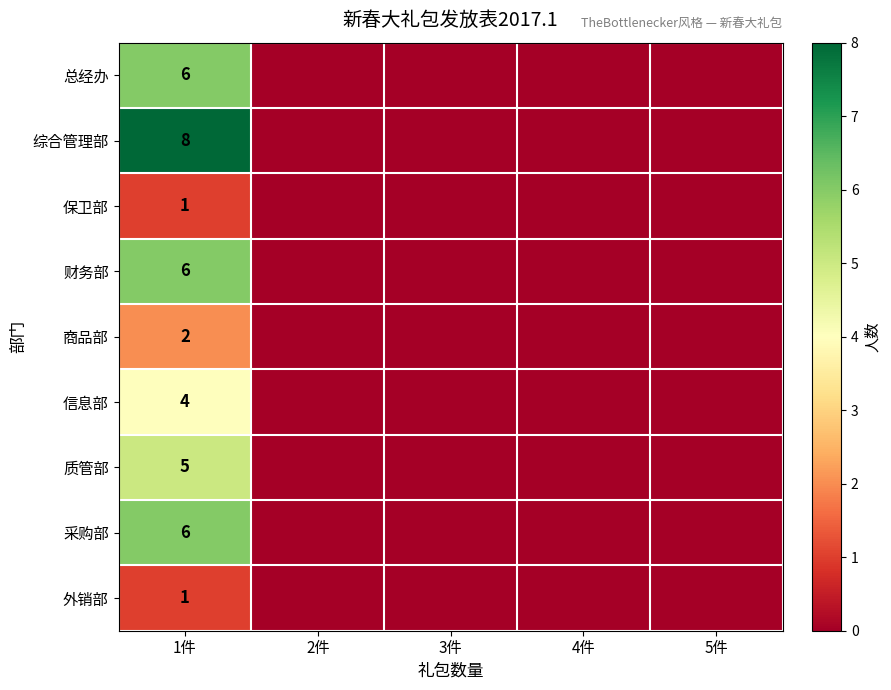

True or false: 质管部 has a value of 5 at 1件.

True